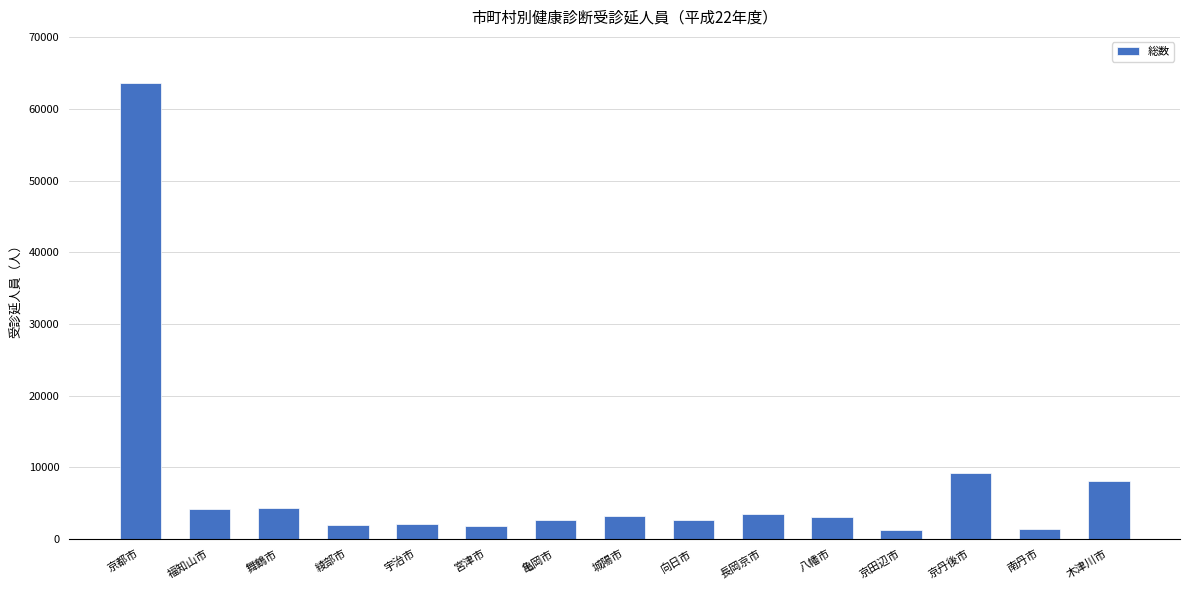

How many bars are there in total?

15